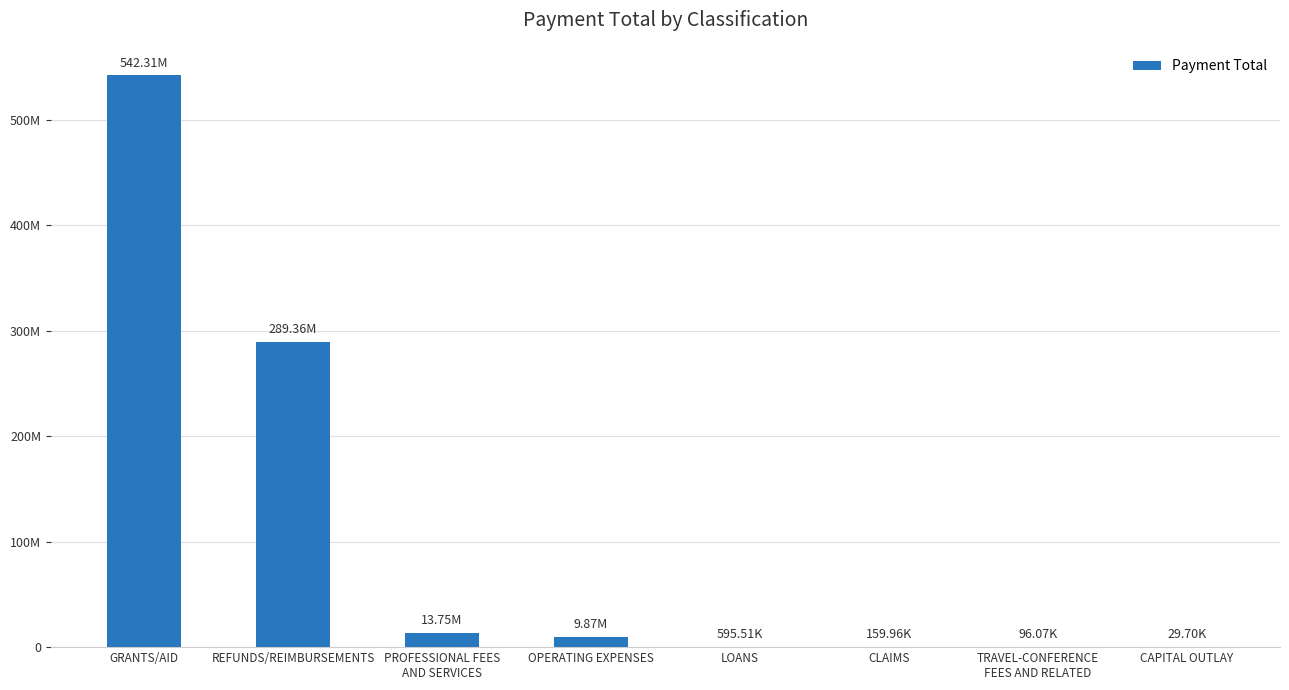

What is the minimum value shown in the chart?

29695.2